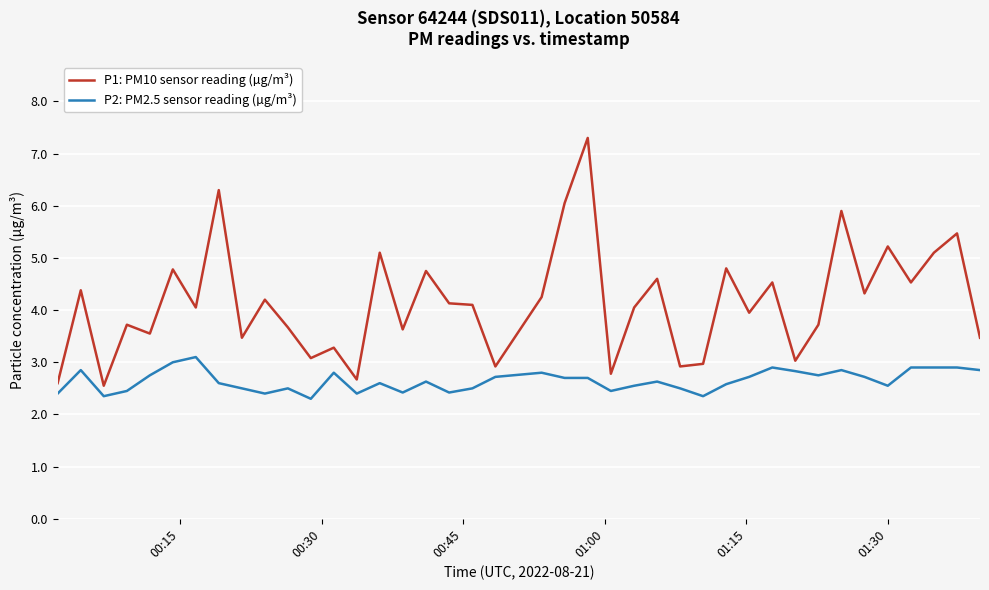

True or false: P2: PM2.5 sensor reading (µg/m³) and P1: PM10 sensor reading (µg/m³) intersect in this chart.

False